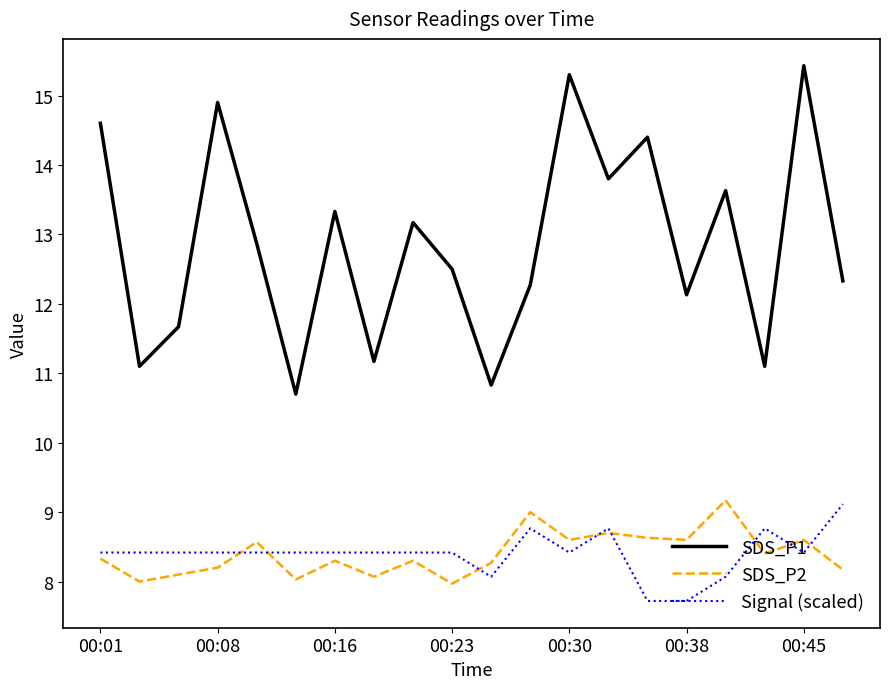

What is the sum of all Signal (scaled) values?

168.0